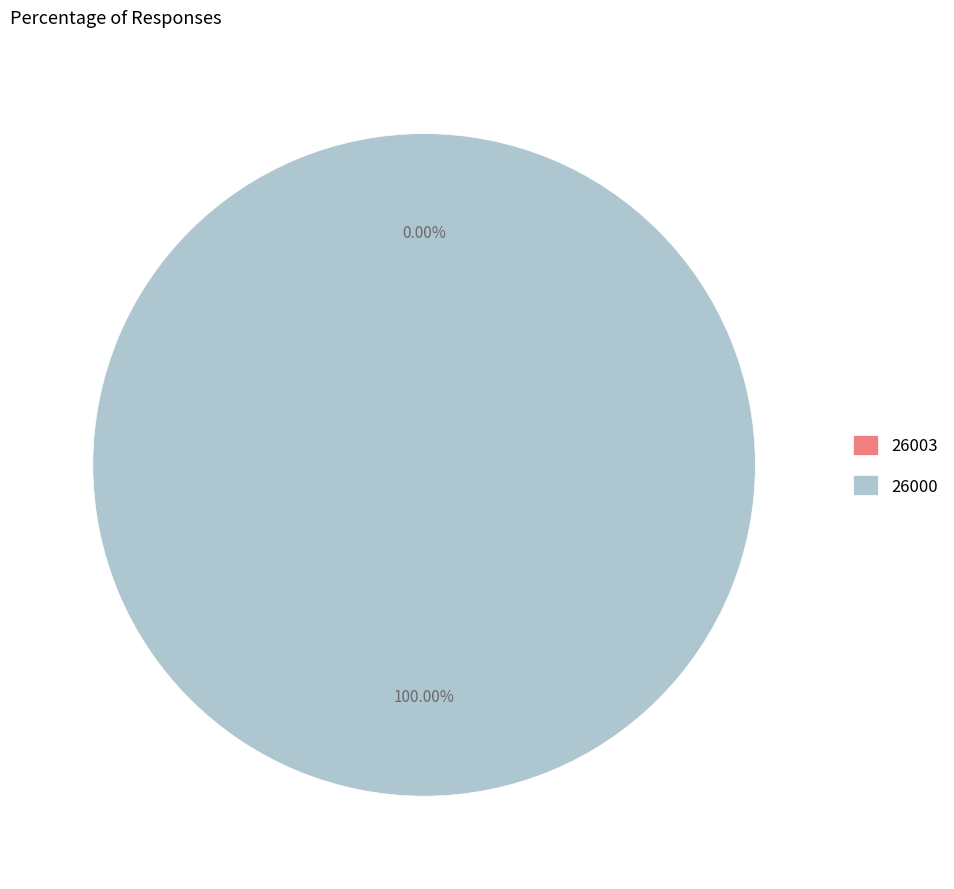

Do 26000 and 26003 together represent more than half of the pie?

Yes